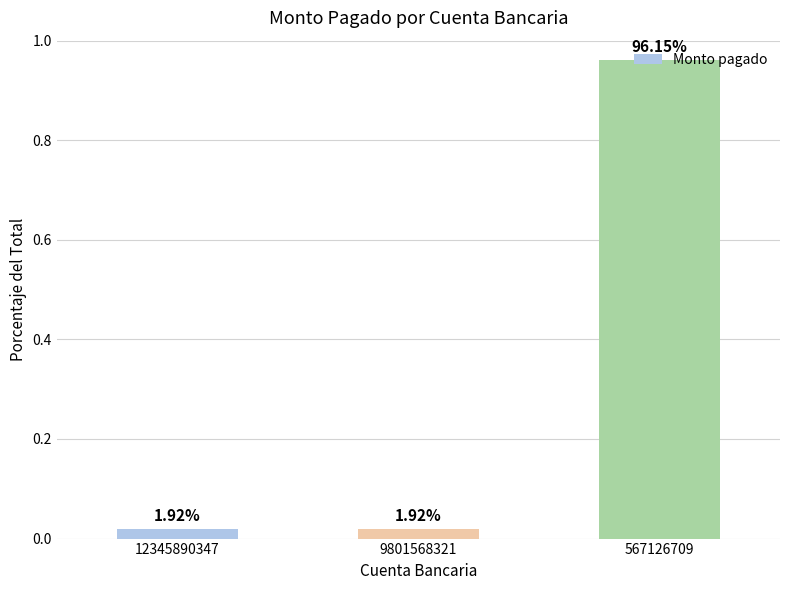

Reading left to right, extract all data points from this chart.

12345890347=0.0	9801568321=0.0	567126709=1.0